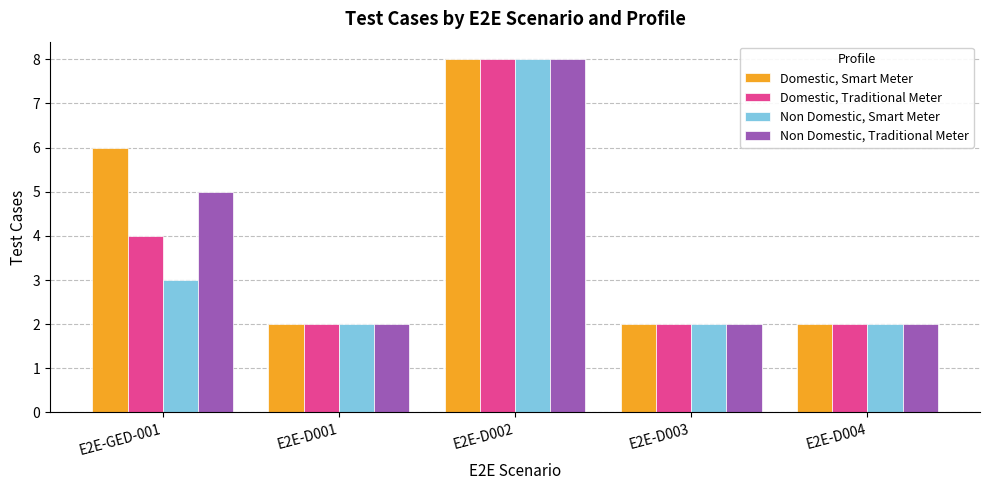

Reading left to right, what are all the values shown in this chart?

Domestic, Smart Meter: E2E-GED-001=6	E2E-D001=2	E2E-D002=8	E2E-D003=2	E2E-D004=2
Domestic, Traditional Meter: E2E-GED-001=4	E2E-D001=2	E2E-D002=8	E2E-D003=2	E2E-D004=2
Non Domestic, Smart Meter: E2E-GED-001=3	E2E-D001=2	E2E-D002=8	E2E-D003=2	E2E-D004=2
Non Domestic, Traditional Meter: E2E-GED-001=5	E2E-D001=2	E2E-D002=8	E2E-D003=2	E2E-D004=2